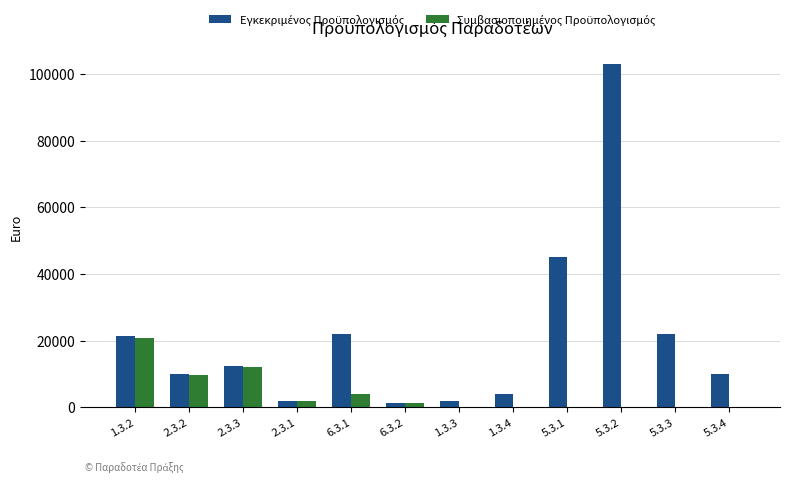

What is the spread (max minus min) of values at 5.3.3?

22080.0